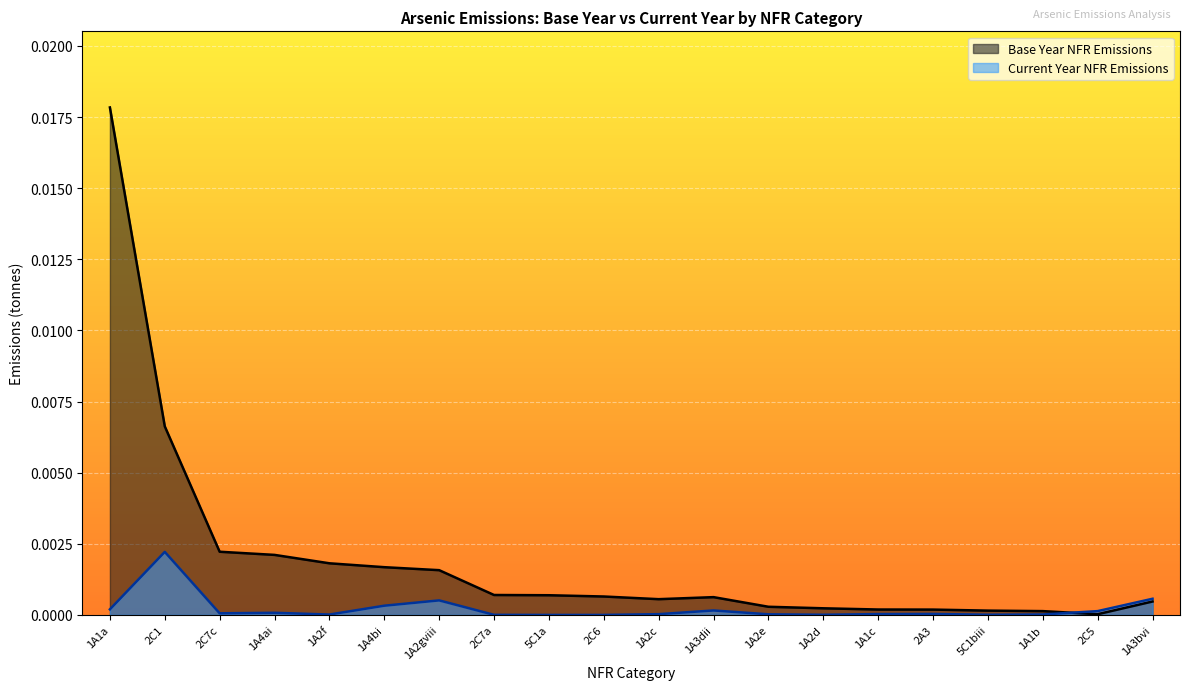

Which series has the largest range (max minus min)?

Base Year NFR Emissions